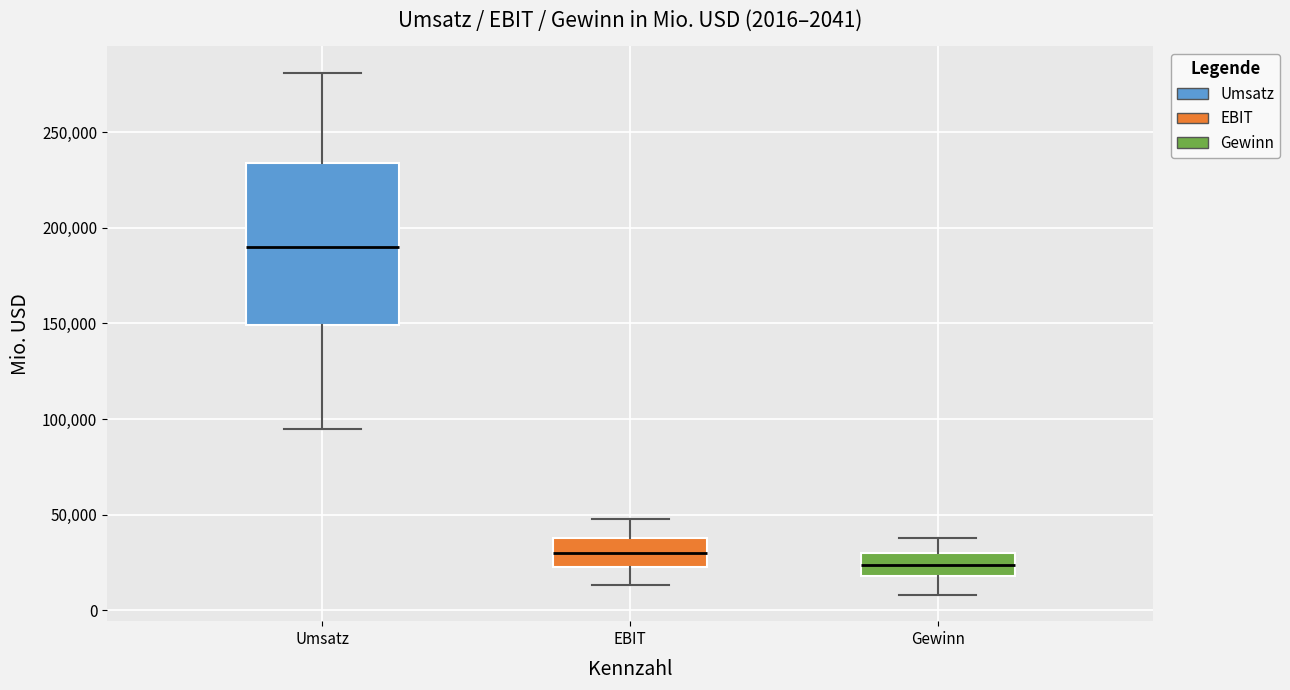

Which box has the lowest median line?

Gewinn